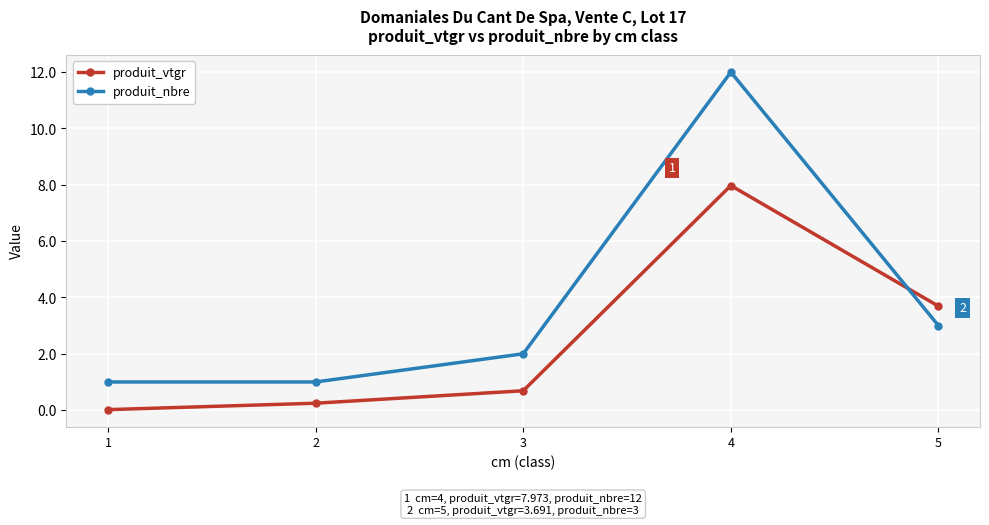

At which label is produit_nbre closest to 6?

5